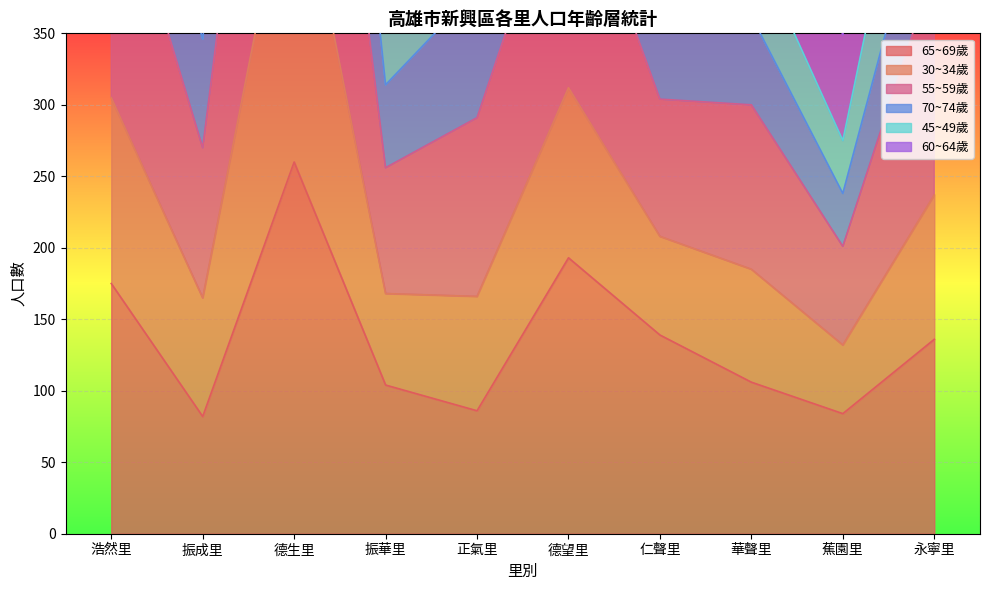

Where is 55~59歲 nearest to the value 582?

浩然里